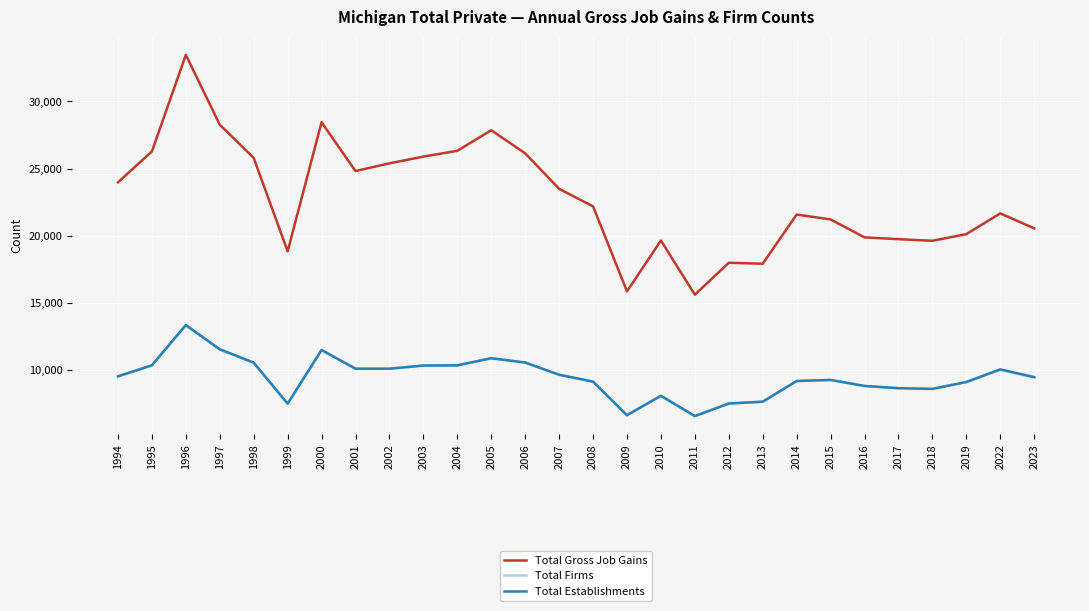

What is the spread (max minus min) of values at 2012?

10499